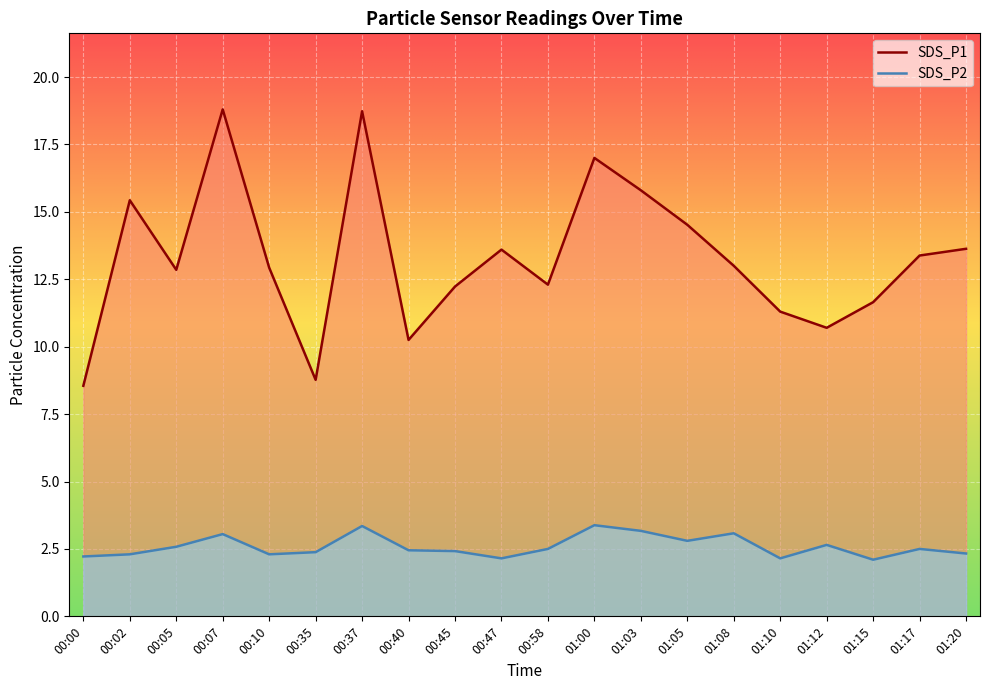

List the series in order of their overall mean, lowest first.

SDS_P2, SDS_P1